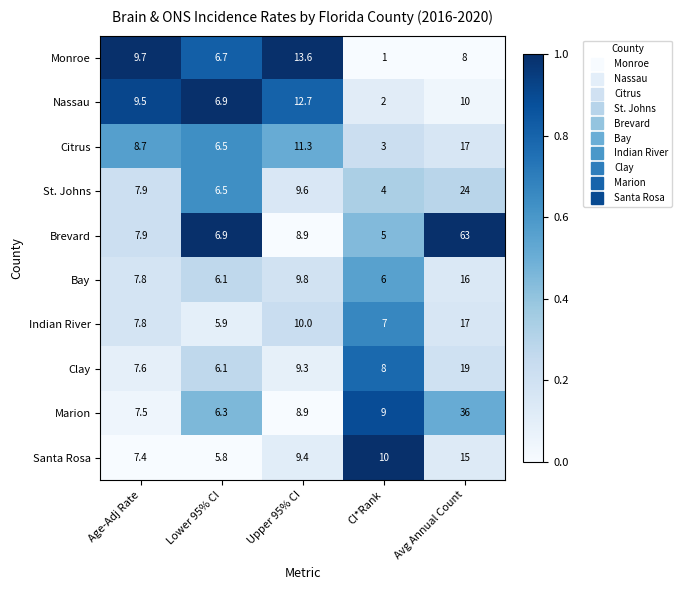

Which series has the largest total across all categories?

Brevard